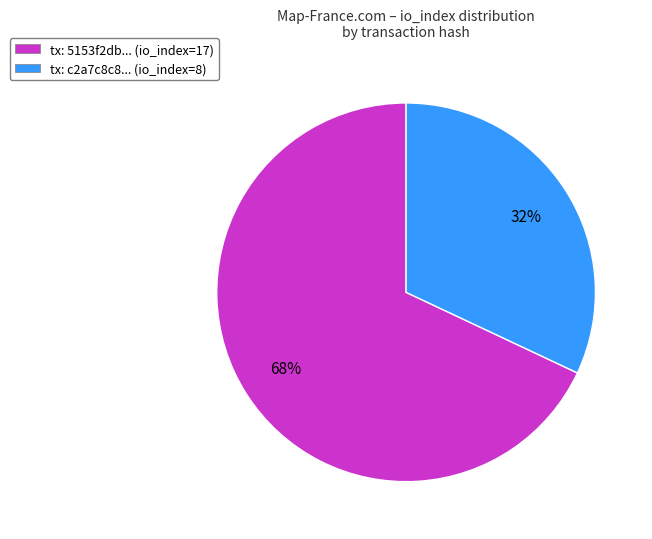

Is the sum of tx: c2a7c8c8... (io_index=8) and tx: 5153f2db... (io_index=17) greater than half?

Yes